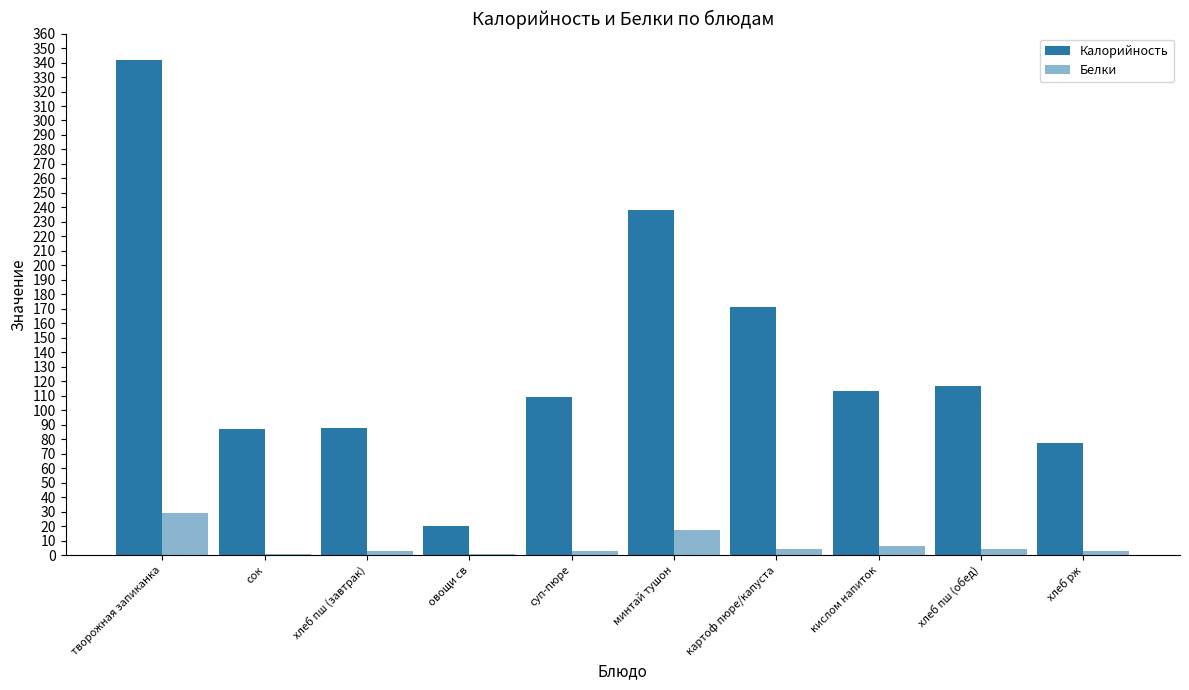

At which label is Калорийность closest to 181?

картоф пюре/капуста